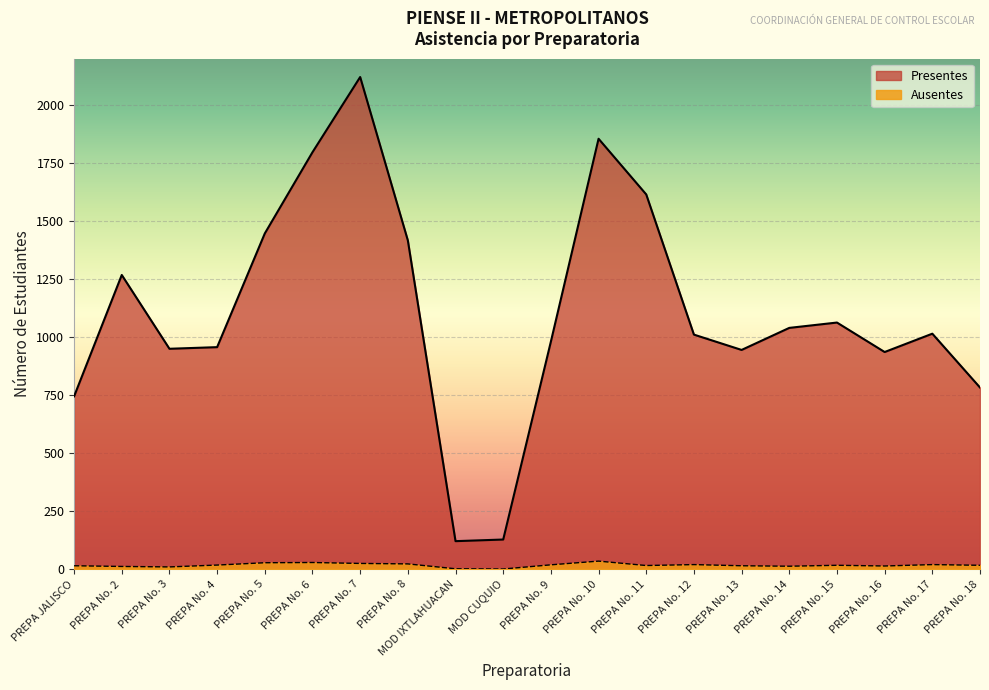

At how many categories does at least one series exceed 568?

18